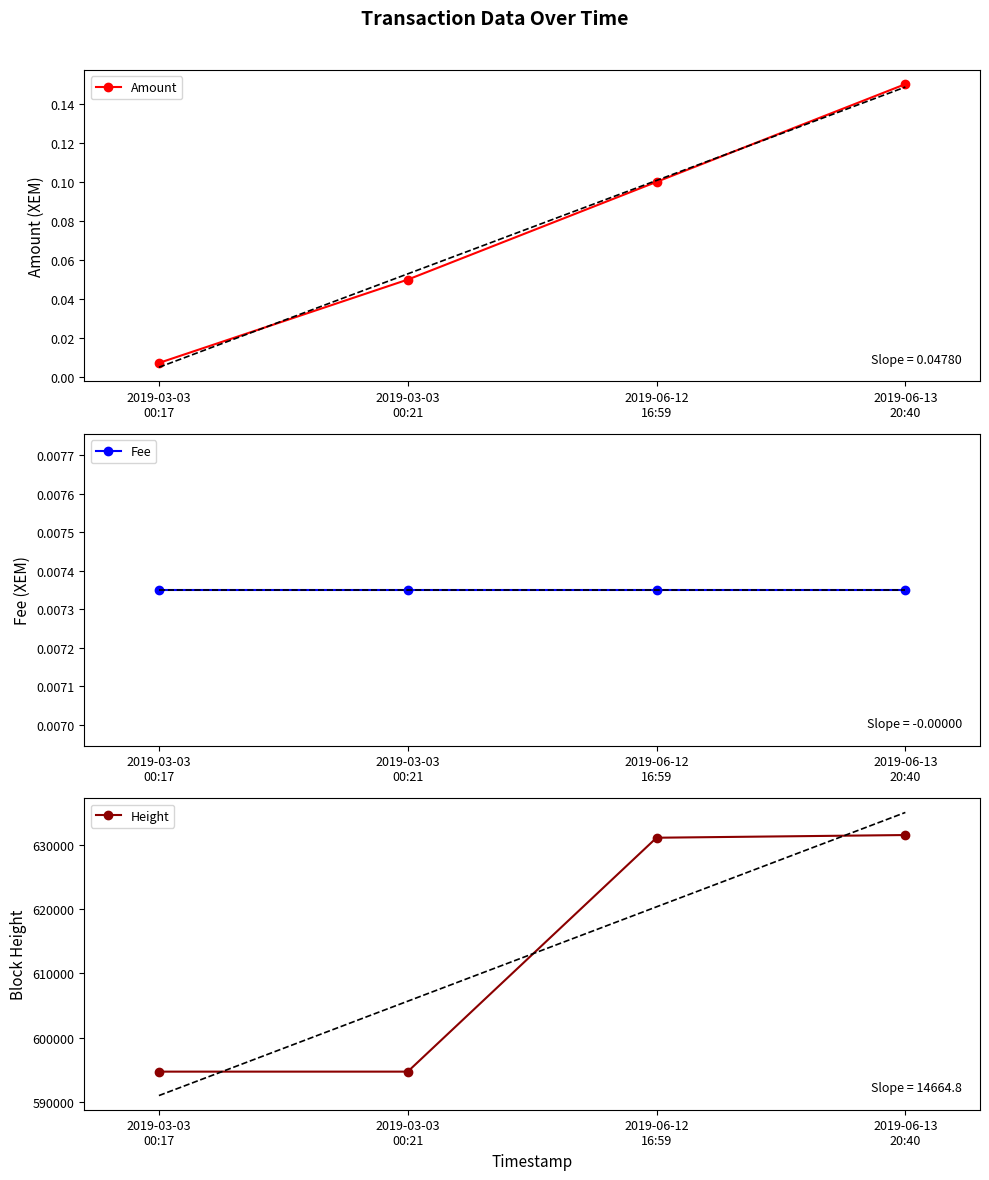

What is the difference between the Height values at 2019-06-12
16:59 and 2019-03-03
00:17?

36348